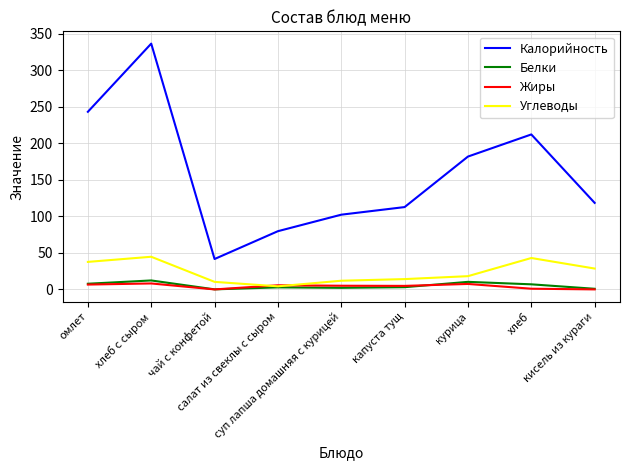

What is the total value across all series at суп лапша домашняя с курицей?

121.4